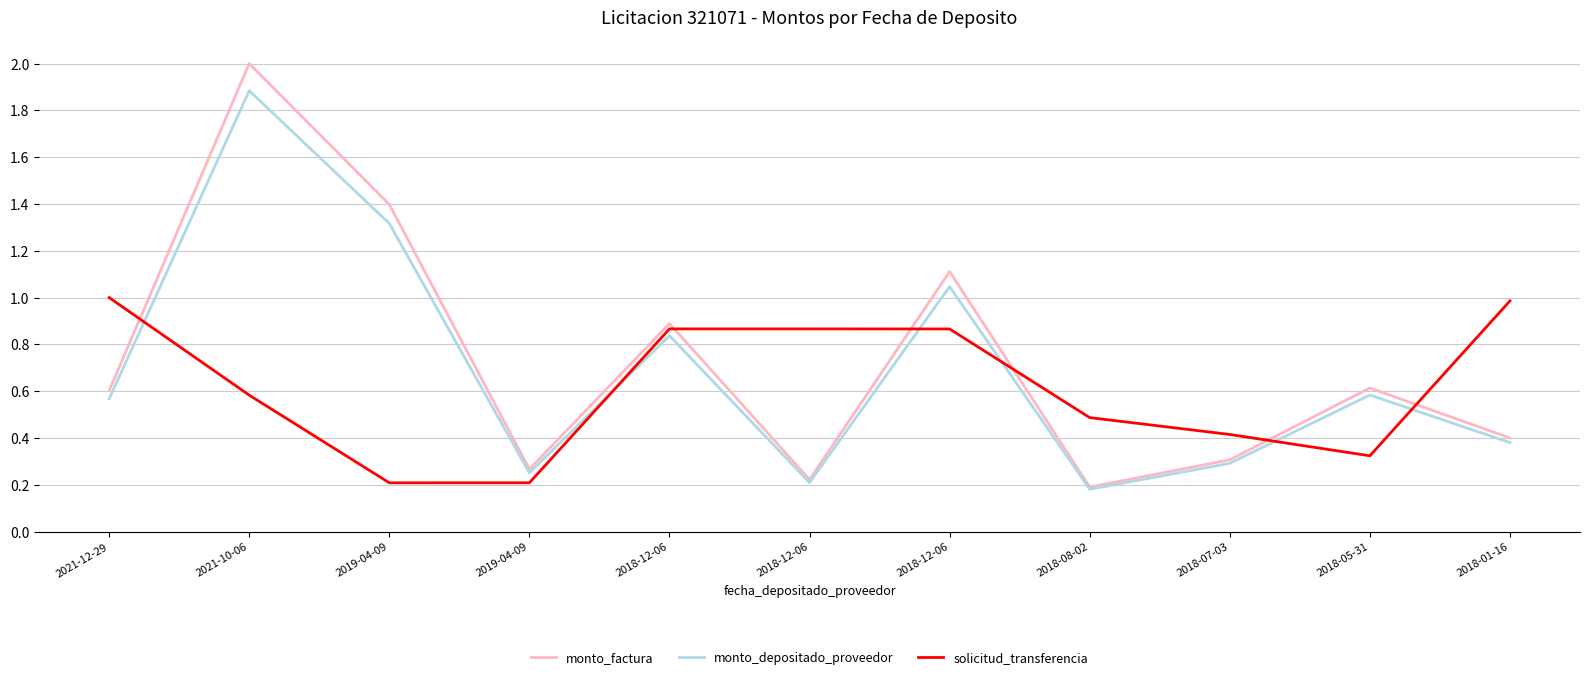

List the series in order of their overall mean, lowest first.

solicitud_transferencia, monto_depositado_proveedor, monto_factura